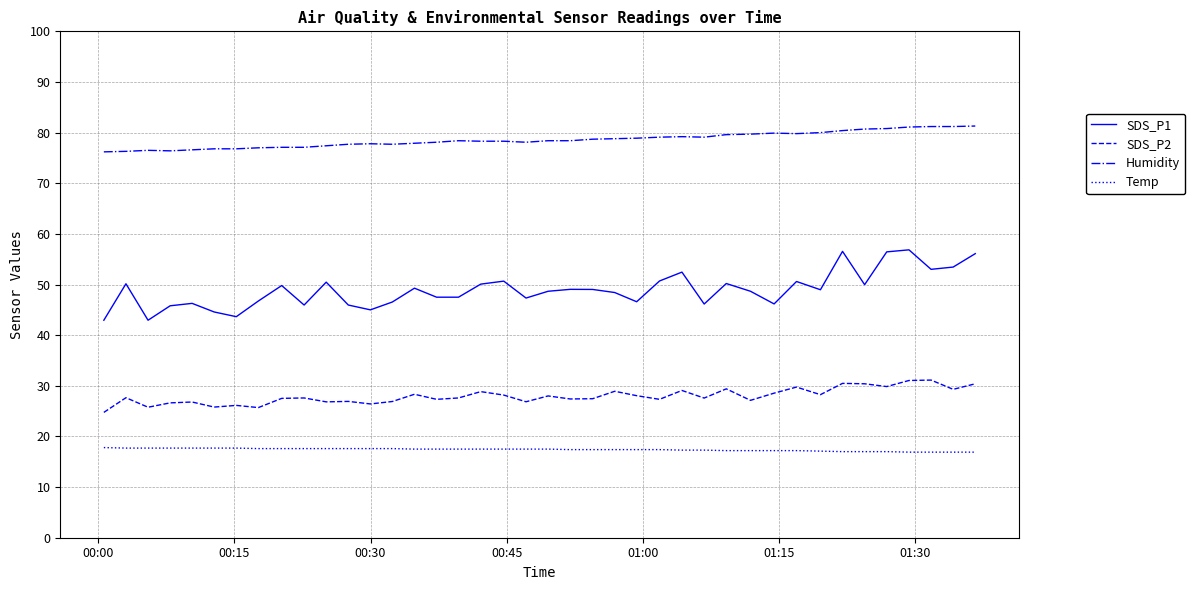

Rank the series by their average value, from highest to lowest.

Humidity, SDS_P1, SDS_P2, Temp